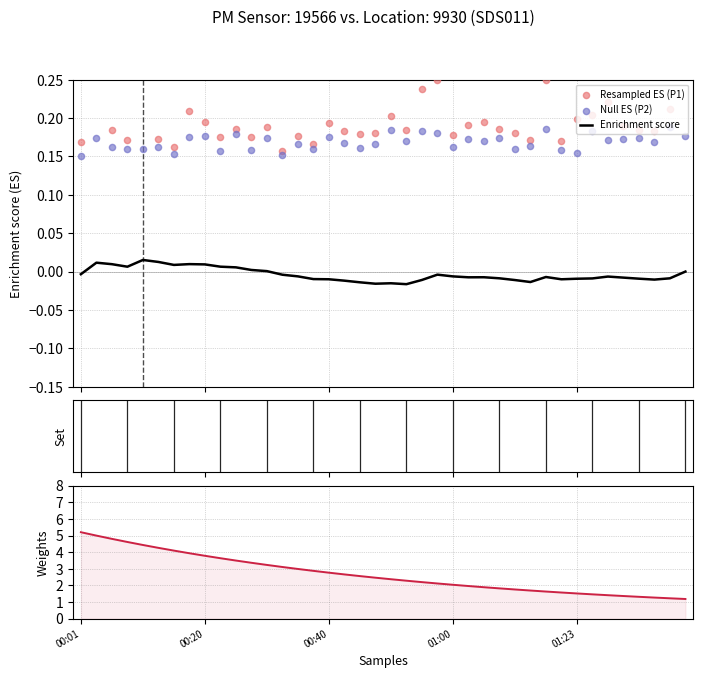

Which series has the largest total across all categories?

Weights